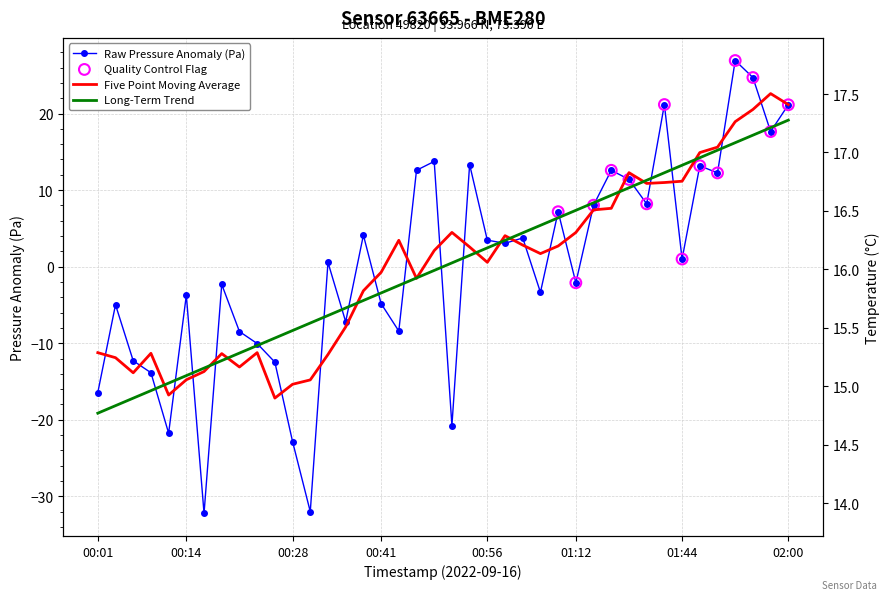

Approximately how many times larger is the value at 01:58 compared to 02:00?

0.8